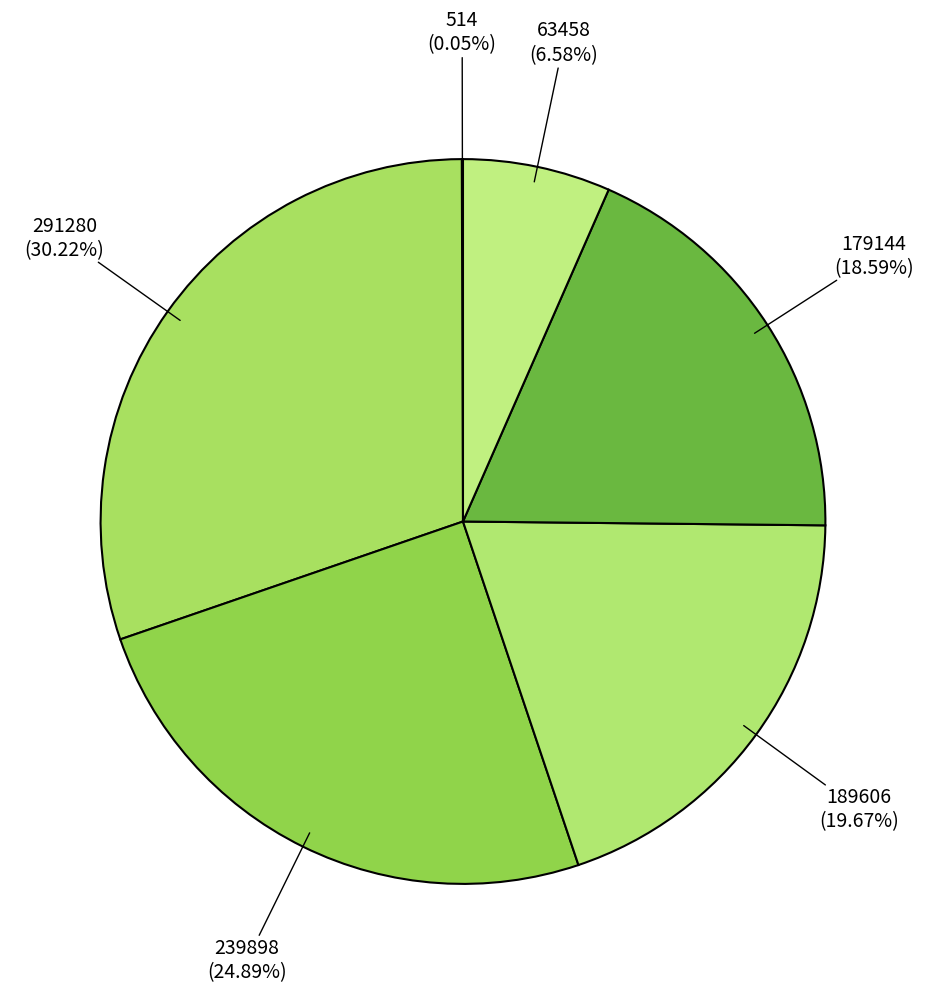

To the nearest percent, what is the combined percentage of 179144 and 63458?

25%